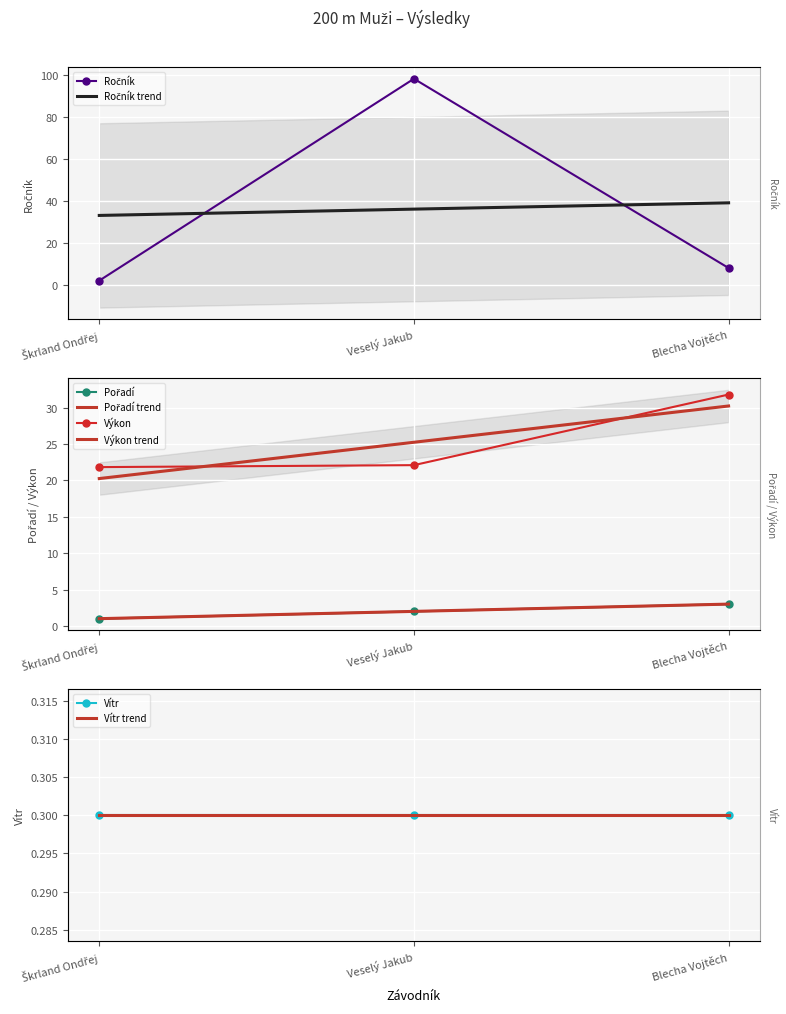

Which series has the largest total across all categories?

Ročník